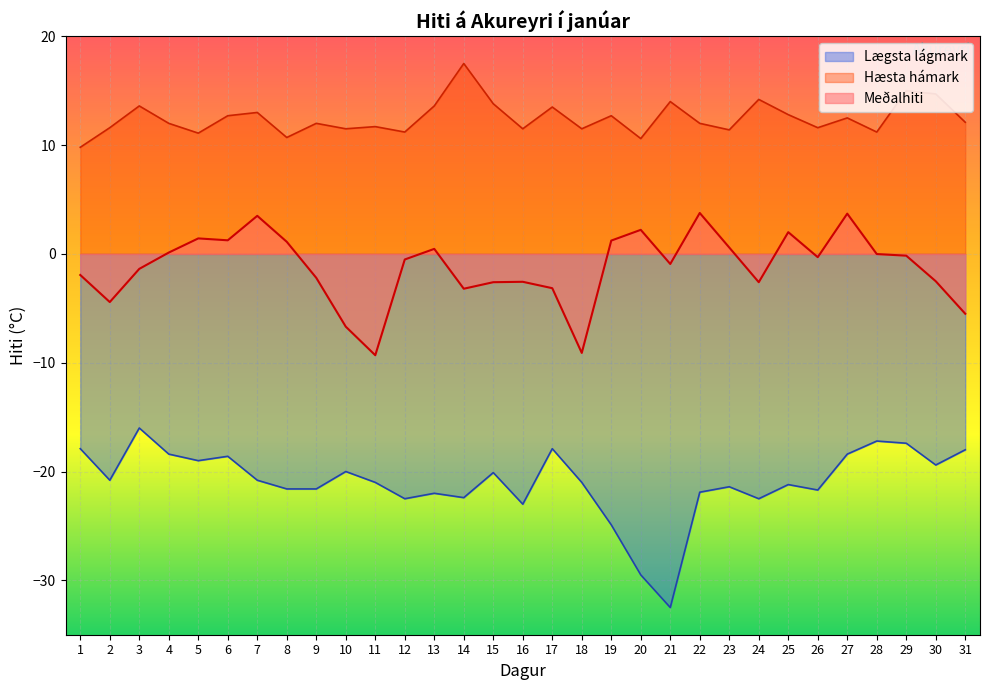

How many interior local peaks does the Lægsta lágmark series have?

9